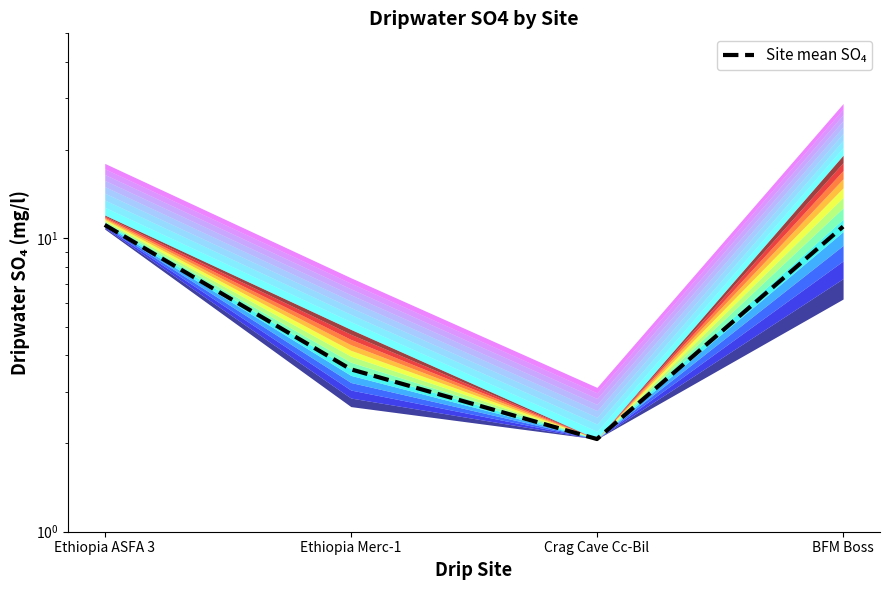

What is the label of the 3rd point from the left?

Crag Cave Cc-Bil